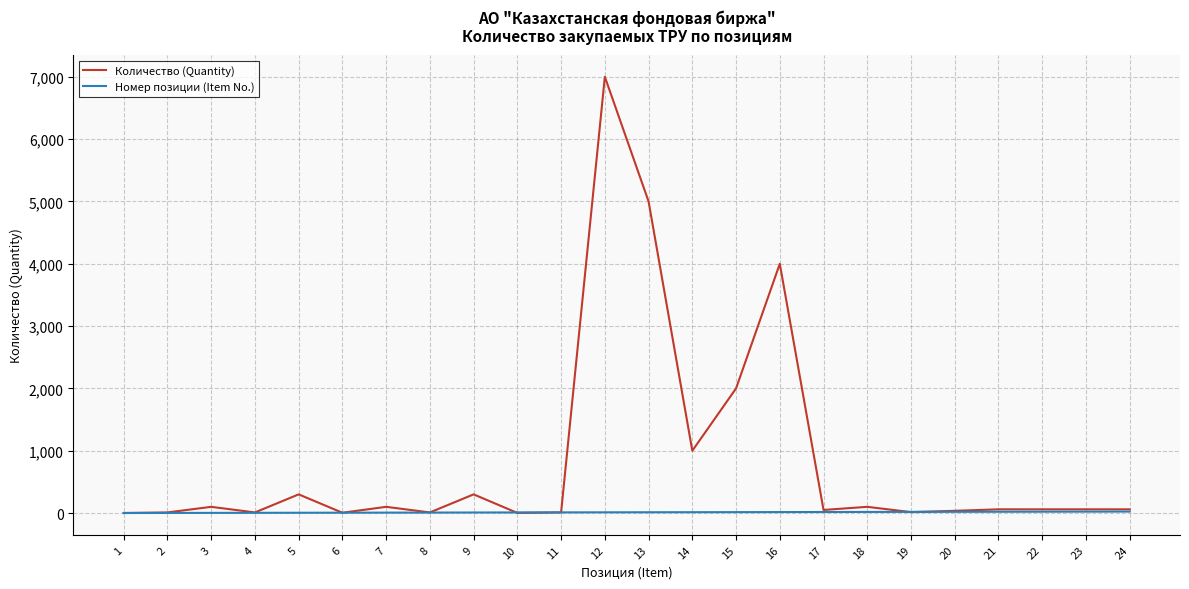

At which category does Количество (Quantity) reach its first local peak?

3